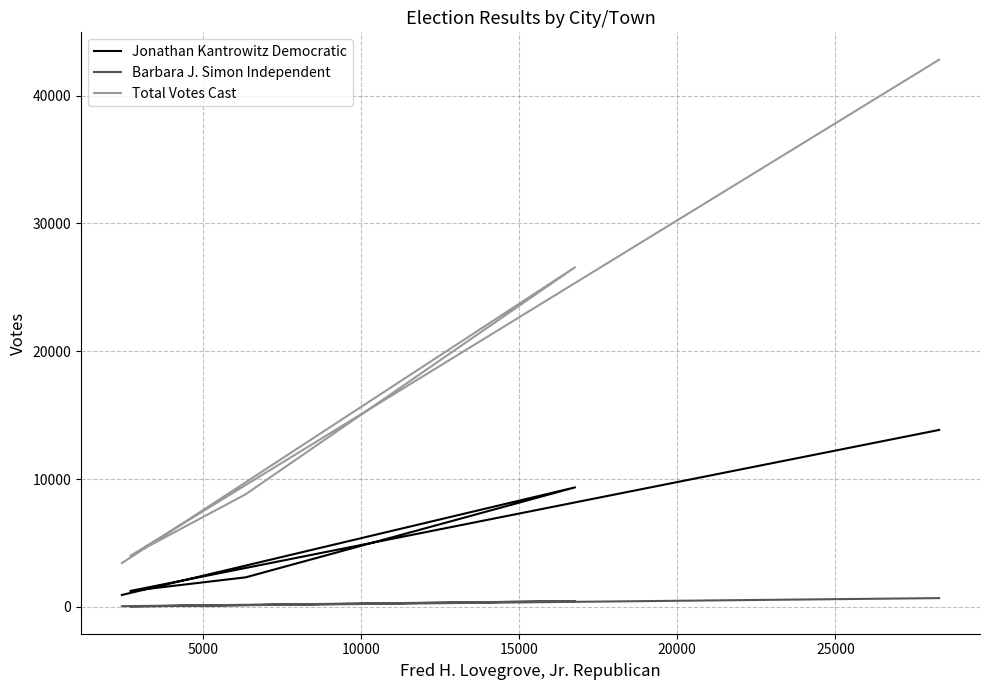

Reading right to left, what are all the values shown in this chart?

Jonathan Kantrowitz Democratic: 13843	1249	2312	9351	931
Barbara J. Simon Independent: 687	39	143	452	53
Total Votes Cast: 42809	3999	8810	26574	3426